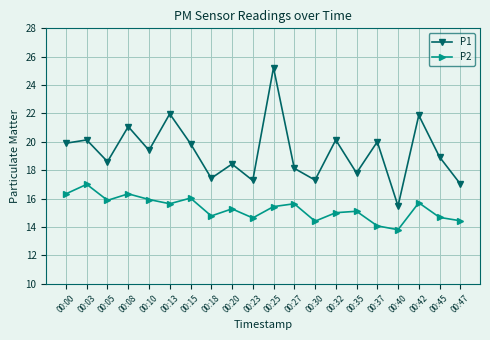

What is the difference between the highest and lowest values at 00:13?

6.3